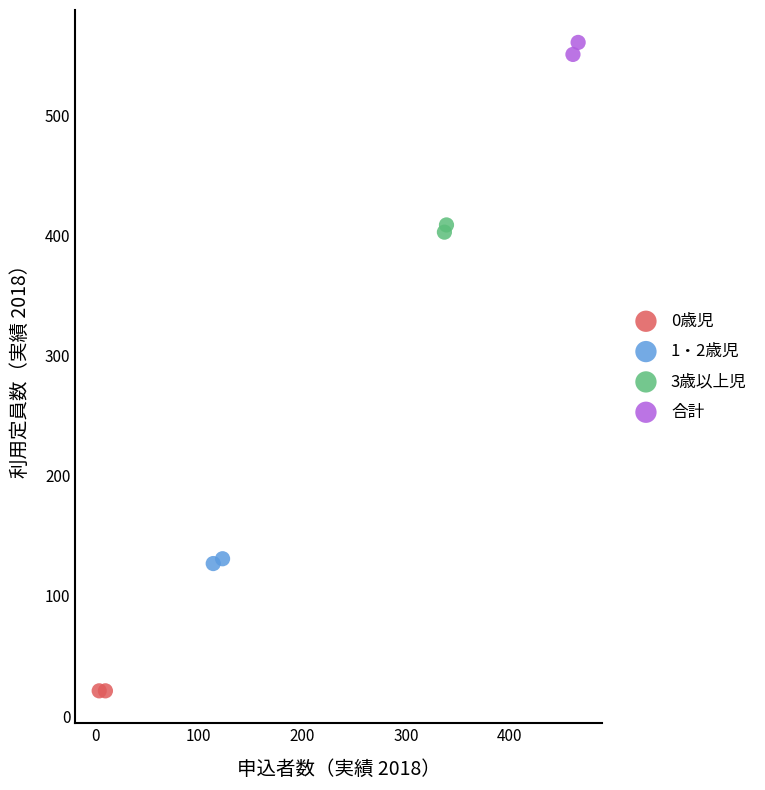

Which series contains the highest Y value?

合計